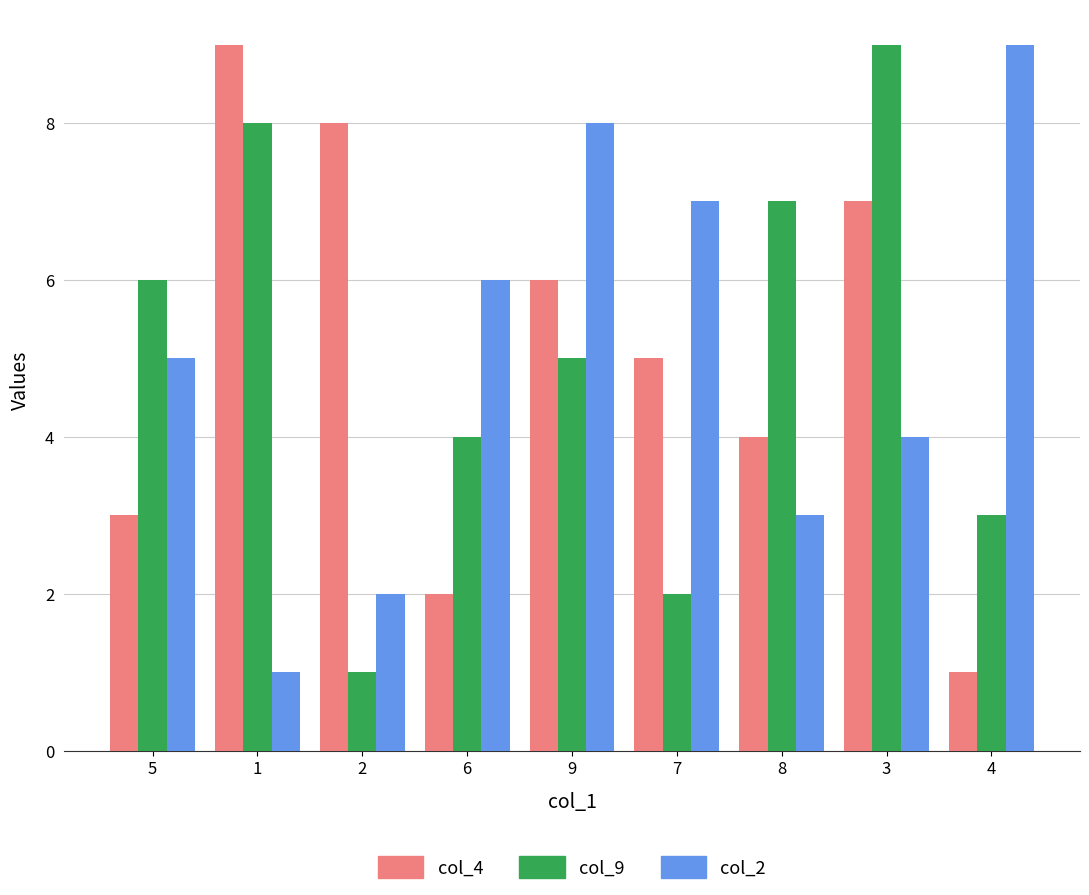

What is the total value across all series at 1?

18